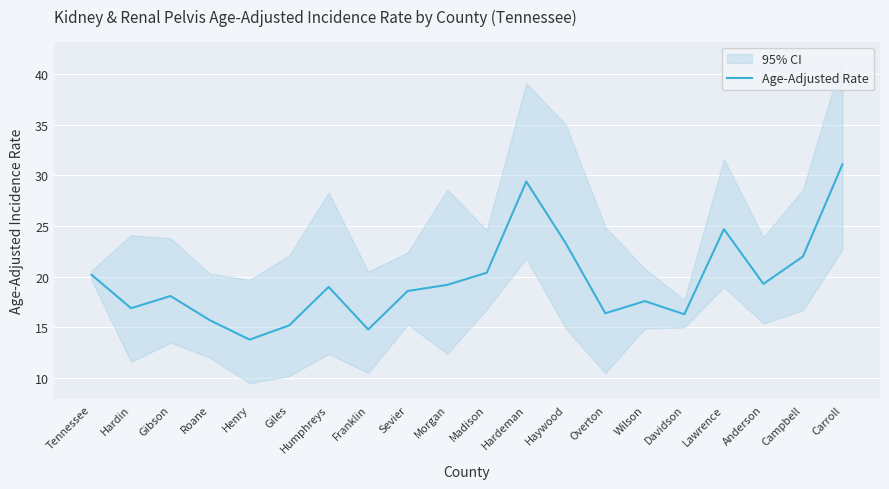

Is this an area chart (filled region under the line)?

No